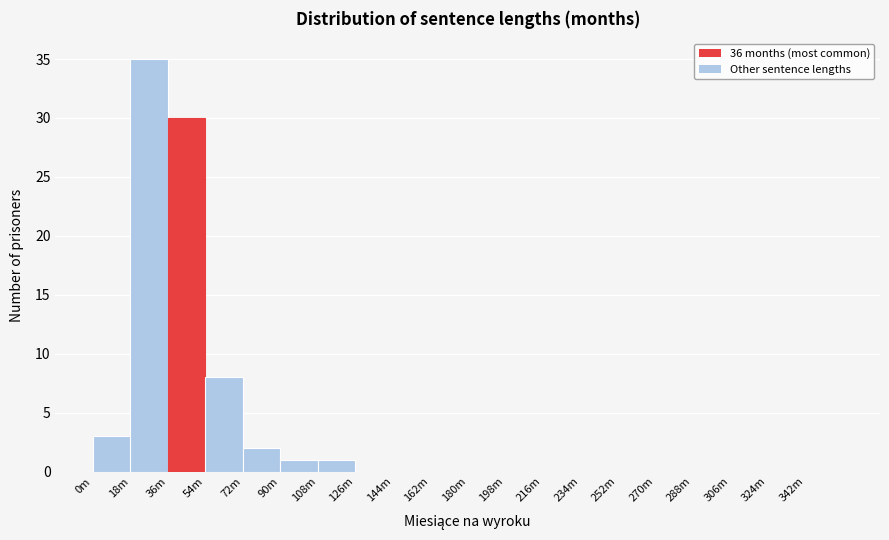

Reading left to right, transcribe all the data shown in this chart.

0m=3	18m=35	36m=30	54m=8	72m=2	90m=1	108m=1	126m=0	144m=0	162m=0	180m=0	198m=0	216m=0	234m=0	252m=0	270m=0	288m=0	306m=0	324m=0	342m=0